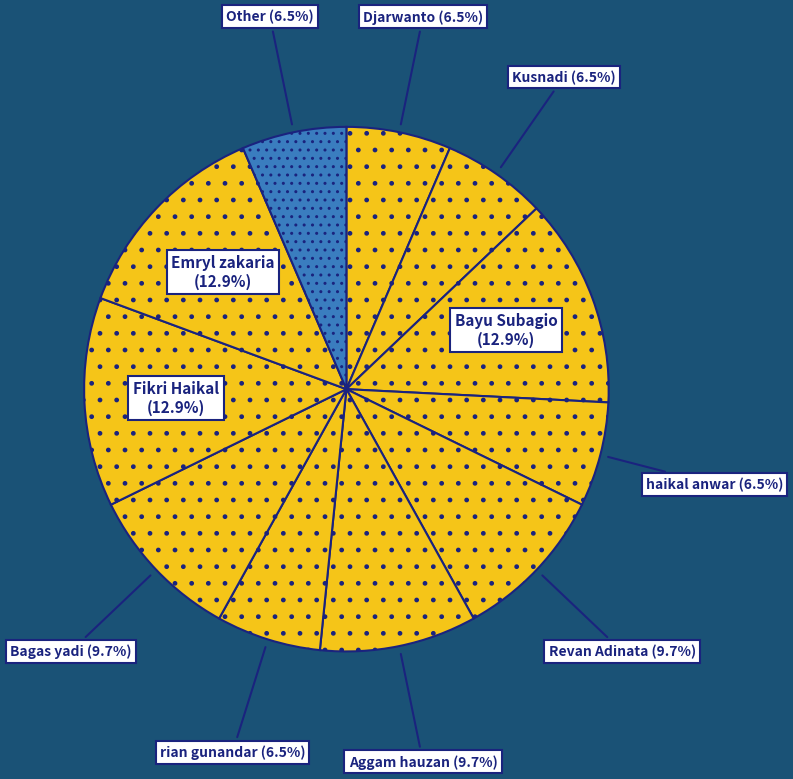

Approximately how many times larger is the value at Fikri Haikal compared to Bayu Subagio?

1.0